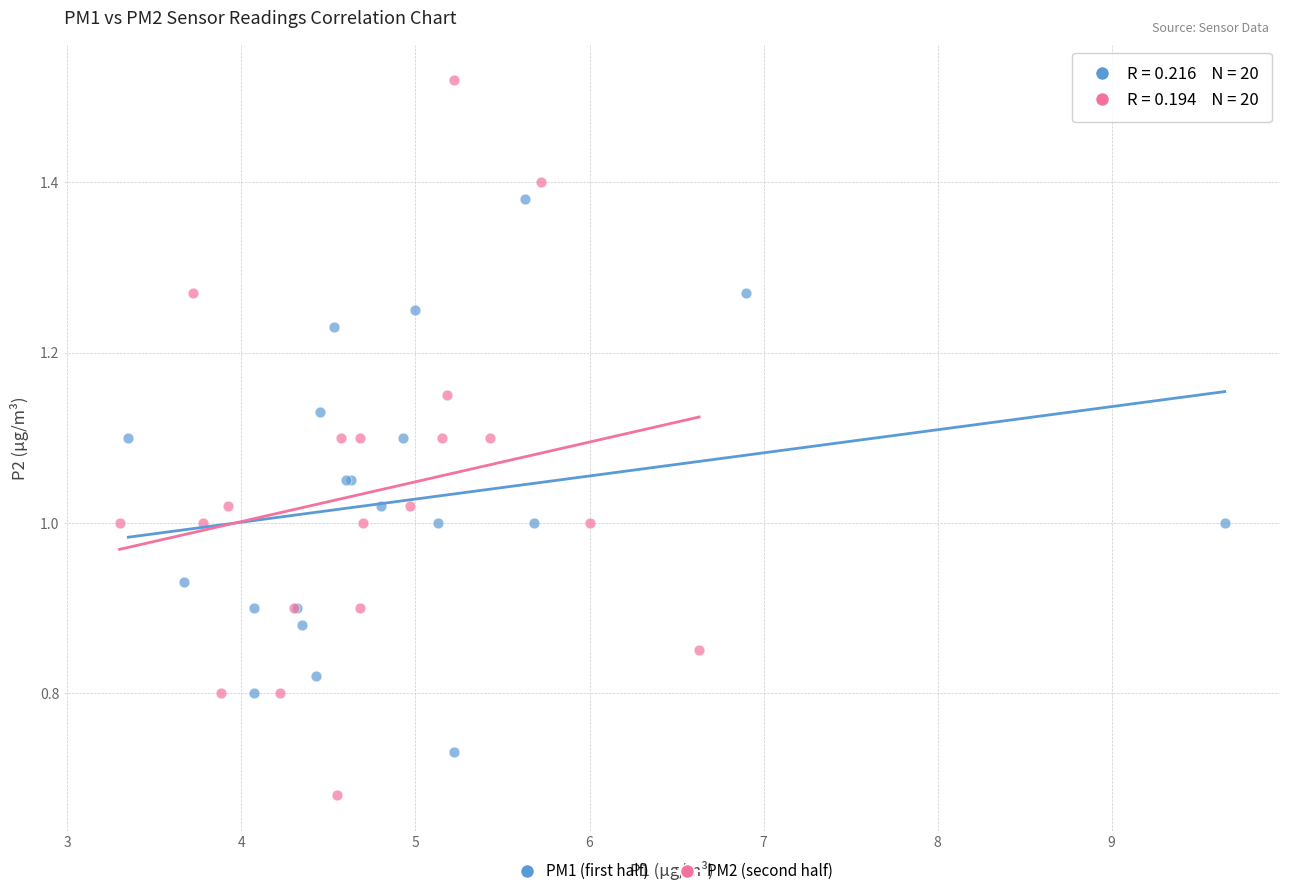

Which series has the largest Y range (max minus min)?

PM2 (second half)